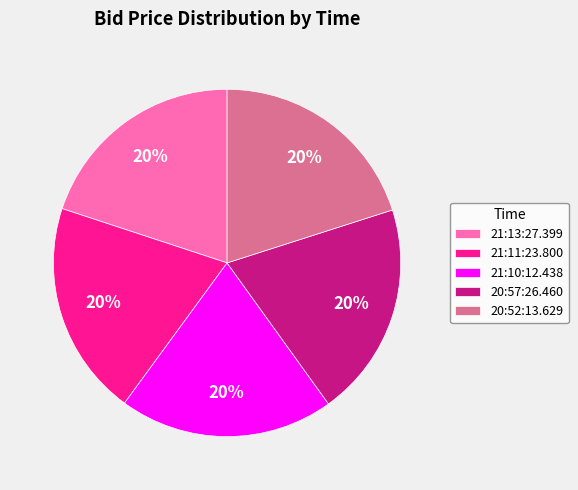

Approximately how many times larger is the value at 20:57:26.460 compared to 21:13:27.399?

1.0